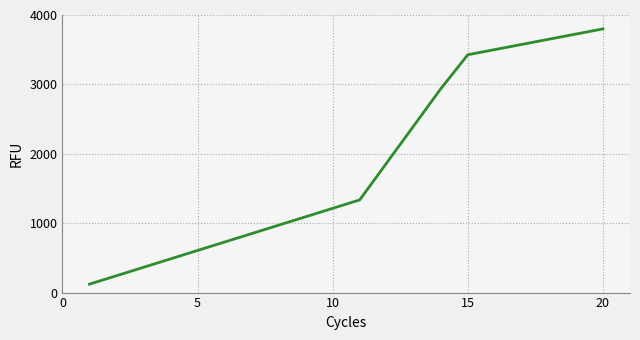

What is the difference between the maximum and minimum values?

3678.6